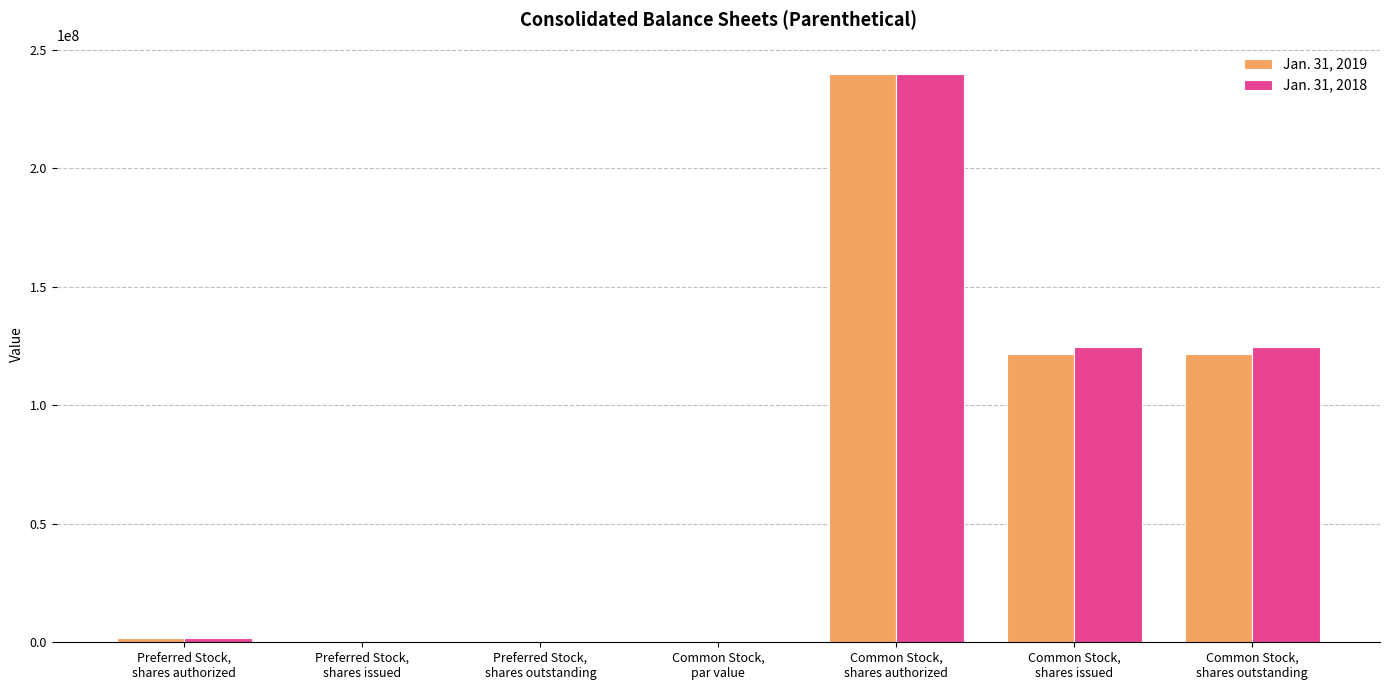

How many groups of bars are there?

7